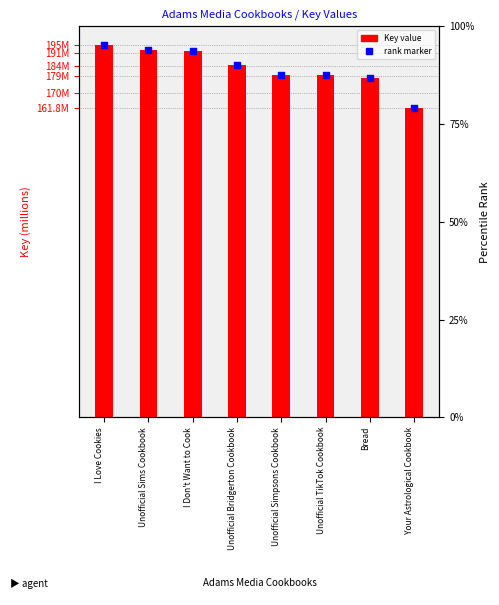

Which series reaches the minimum Y coordinate?

Key value